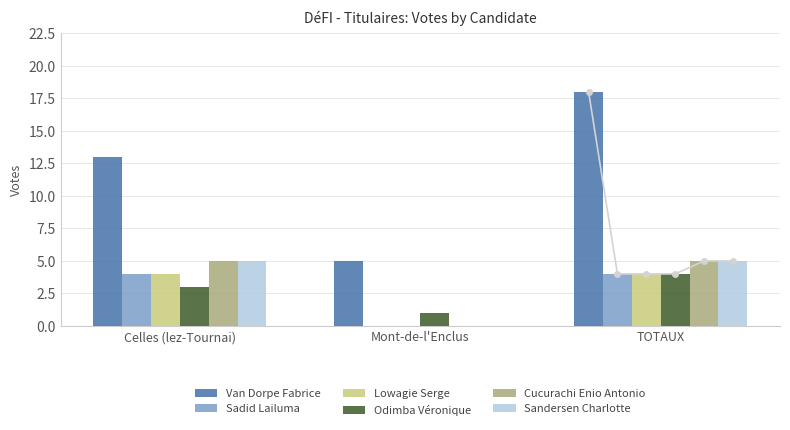

Which category has the highest value across all series?

TOTAUX